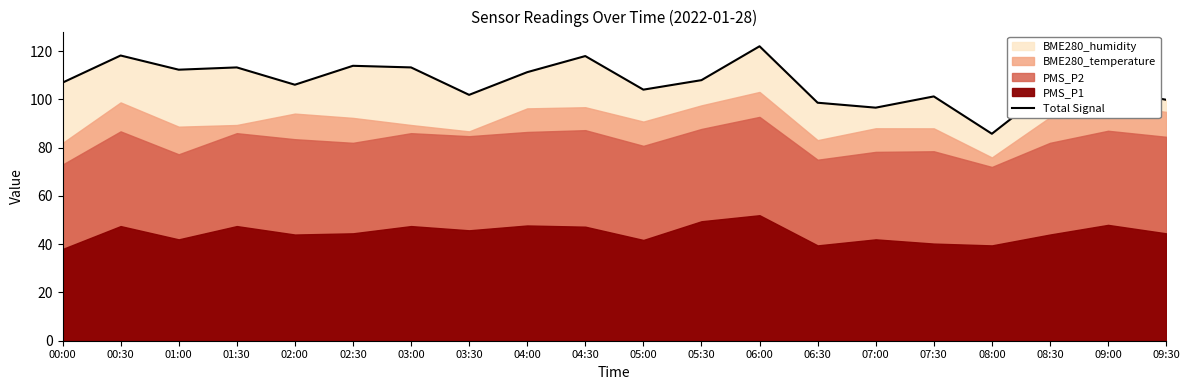

What is the ratio of the value at 04:00 to the value at 06:30?

1.1